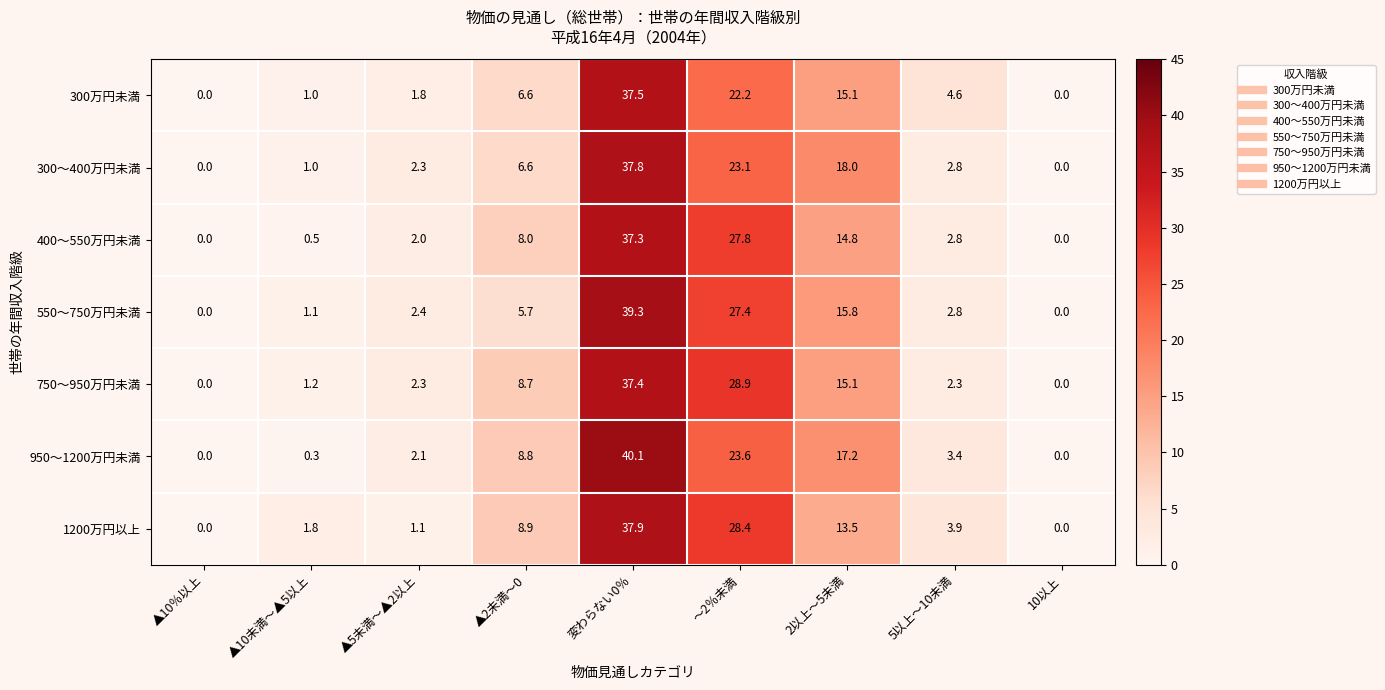

What is the spread (max minus min) of values at ～2％未満?

6.7